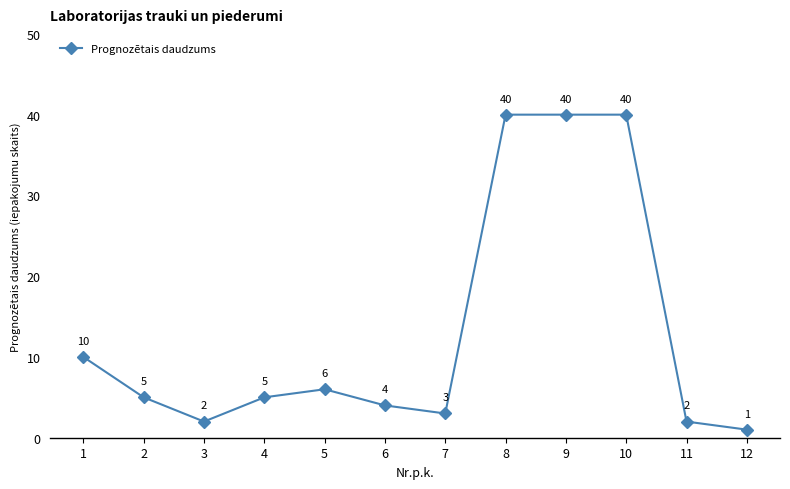

How many data points are less than 5?

5